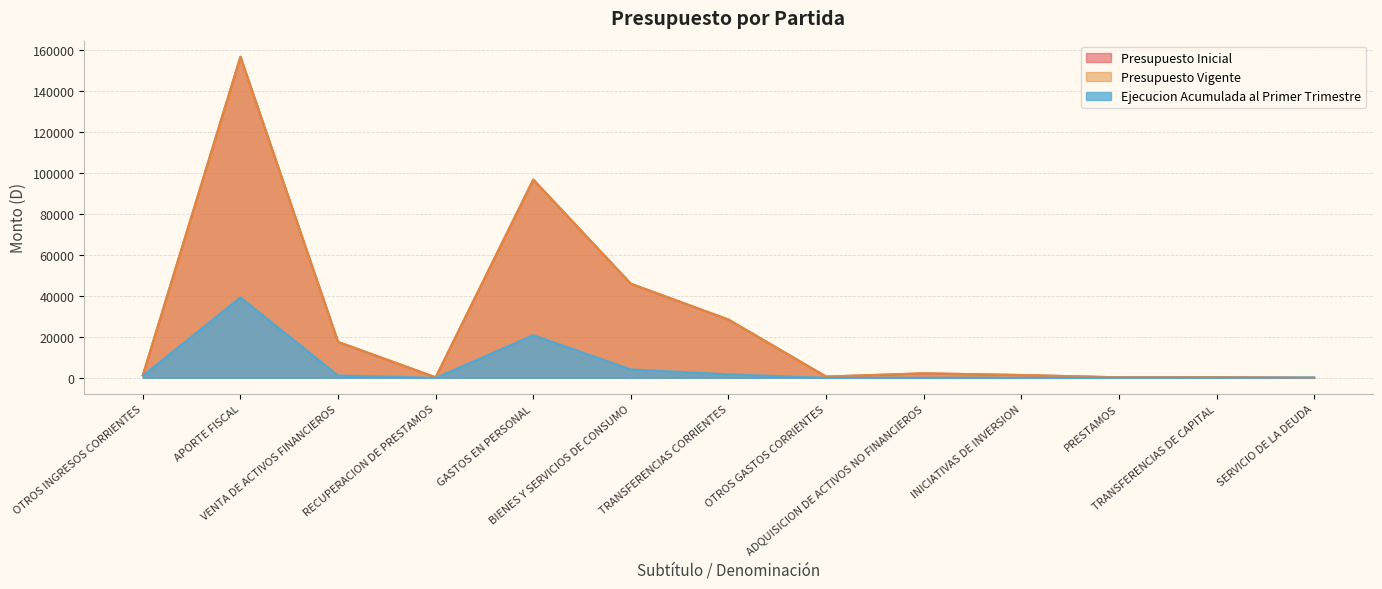

At which category does the chart reach its peak across all series?

APORTE FISCAL